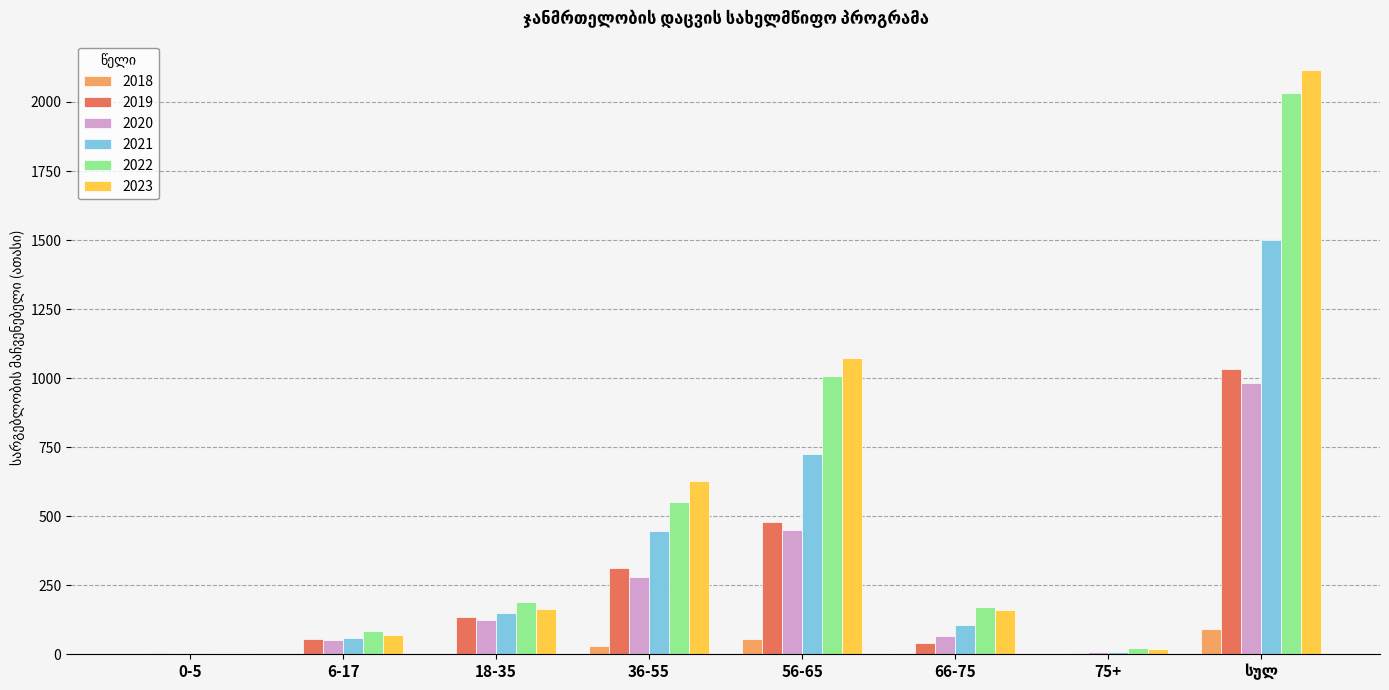

What is the sum of all 2018 values?

179.9